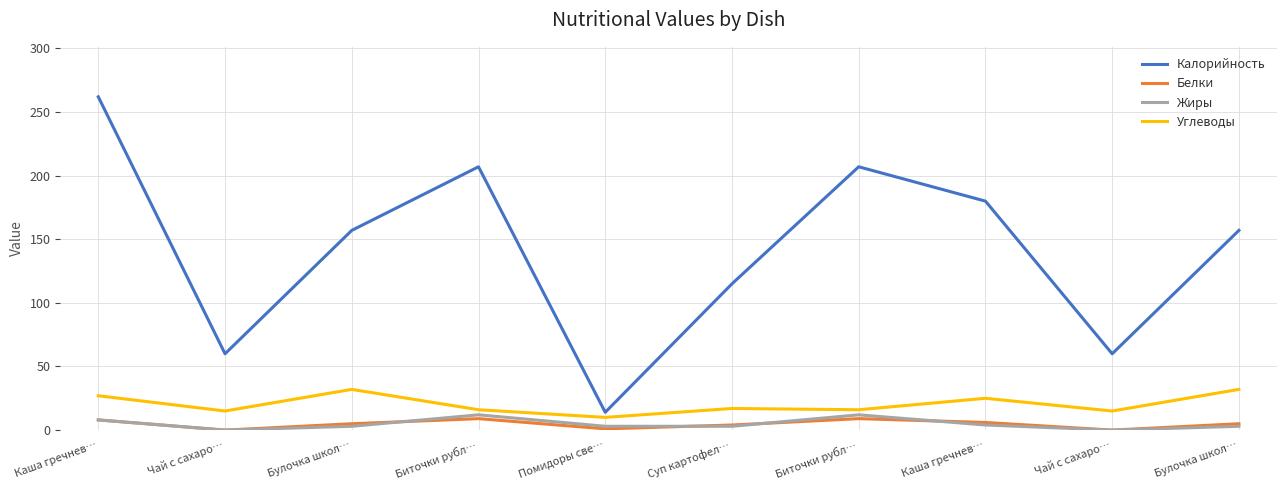

Between Чай с сахаро… and Чай с сахаро…, which series saw the biggest shift?

Калорийность